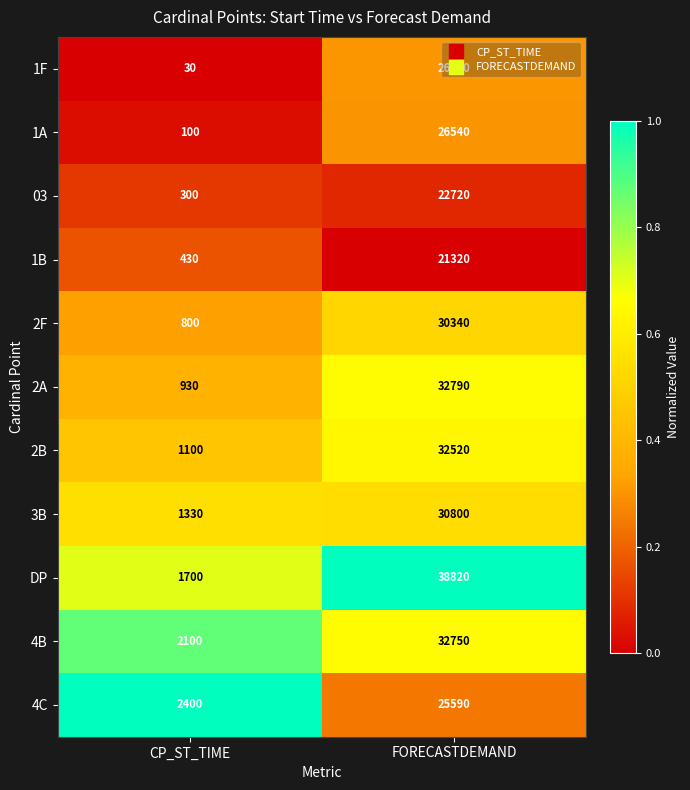

Which series changed the most between CP_ST_TIME and FORECASTDEMAND?

DP